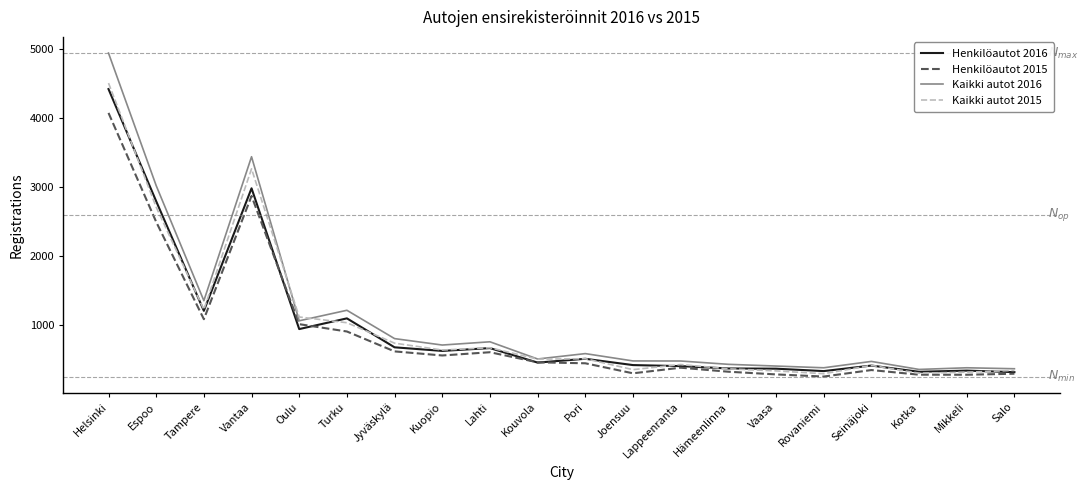

Is it true that Kaikki autot 2015 equals 1485 at Oulu?

False